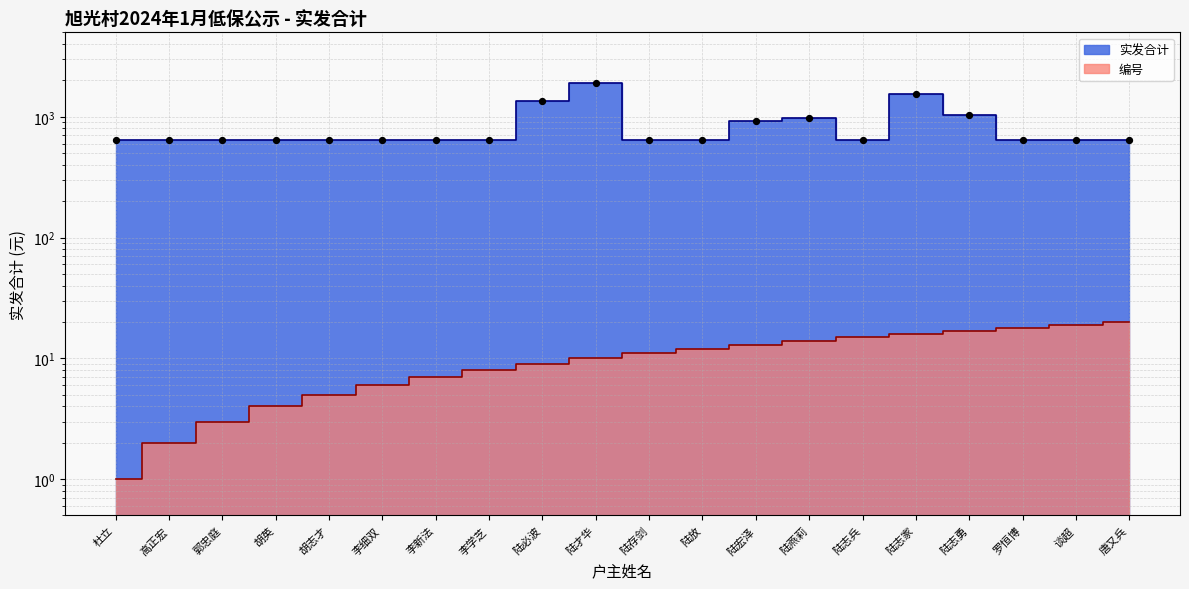

Is the value of 实发合计 at 陆必波 greater than the value of 编号 at 李新法?

Yes